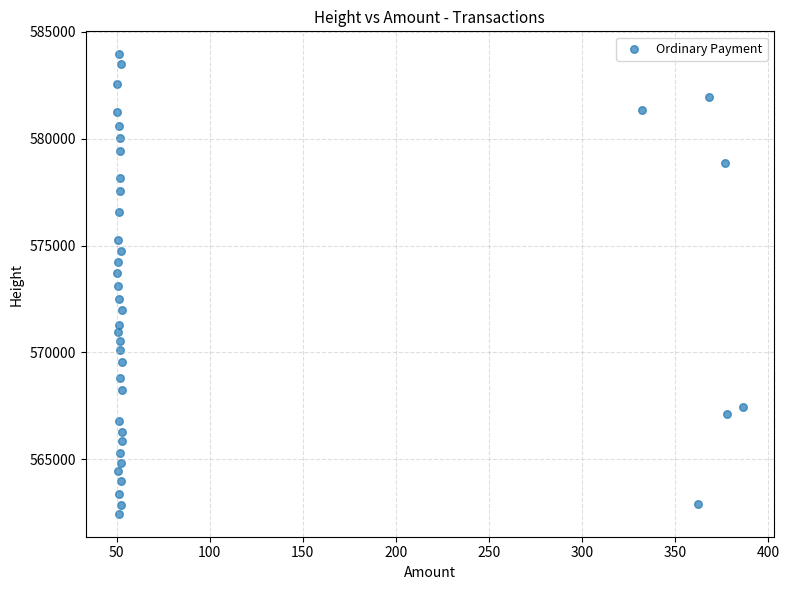

What is the range of Y values (max minus min)?

21510